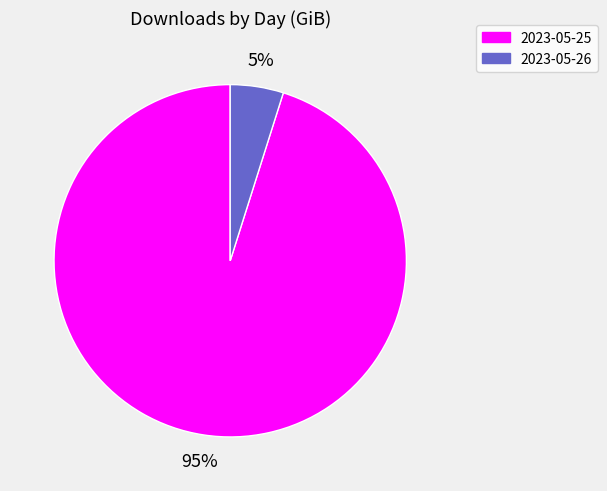

Count the number of slices in the pie.

2